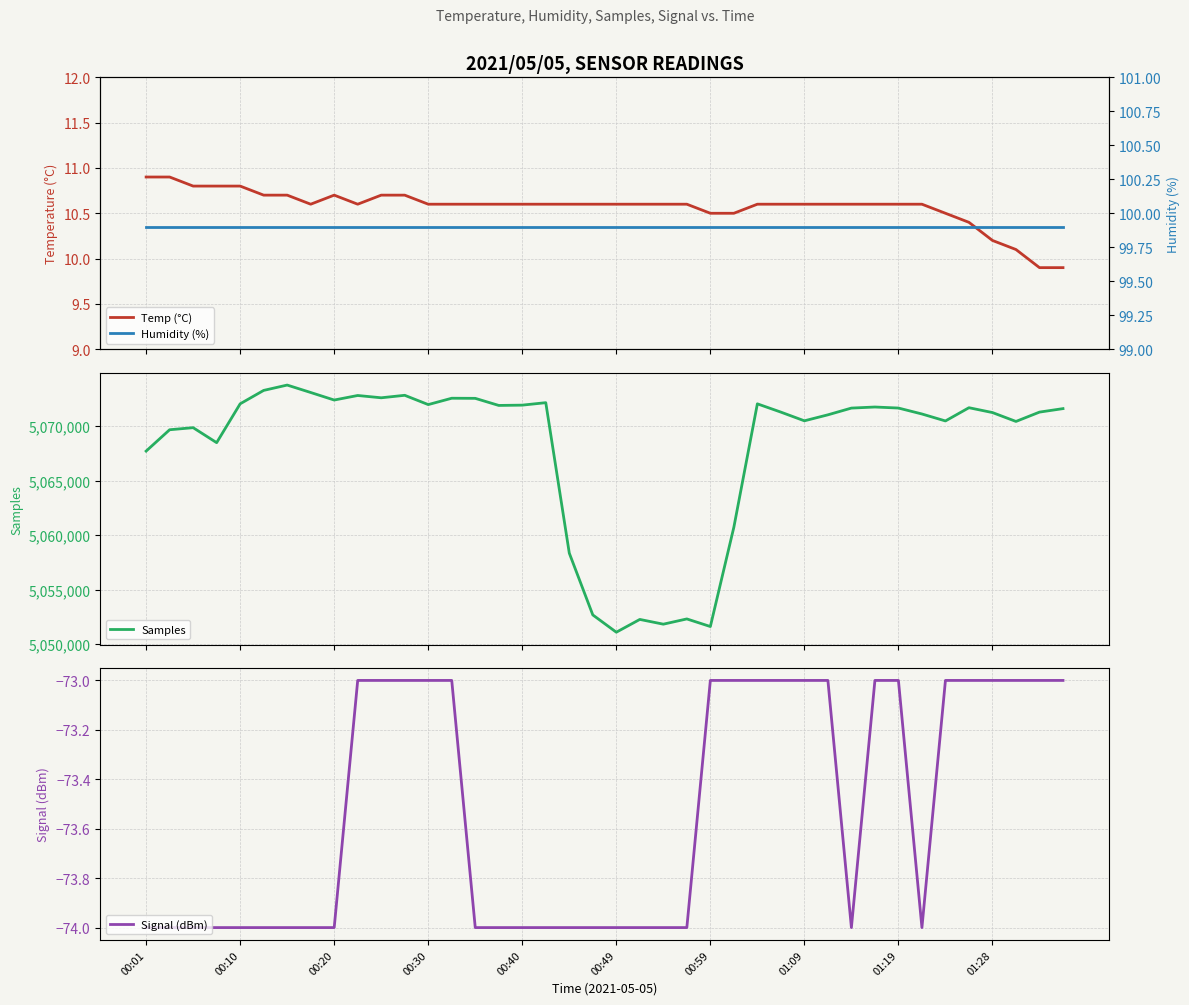

Reading right to left, list all the values displayed in this chart.

Temp (°C): 9.9	9.9	10.1	10.2	10.4	10.5	10.6	10.6	10.6	10.6	10.6	10.6	10.6	10.6	10.5	10.5	10.6	10.6	10.6	10.6	10.6	10.6	10.6	10.6	10.6	10.6	10.6	10.6	10.7	10.7	10.6	10.7	10.6	10.7	10.7	10.8	10.8	10.8	10.9	10.9
Samples: 5071603.0	5071283.0	5070427.0	5071242.0	5071686.0	5070472.0	5071111.0	5071656.0	5071750.0	5071652.0	5071034.0	5070485.0	5071282.0	5072041.0	5060728.0	5051624.0	5052321.0	5051840.0	5052275.0	5051103.0	5052688.0	5058354.0	5072148.0	5071922.0	5071895.0	5072545.0	5072555.0	5071972.0	5072824.0	5072596.0	5072807.0	5072390.0	5073082.0	5073763.0	5073273.0	5072043.0	5068481.0	5069856.0	5069666.0	5067708.0
Signal (dBm): -73.0	-73.0	-73.0	-73.0	-73.0	-73.0	-74.0	-73.0	-73.0	-74.0	-73.0	-73.0	-73.0	-73.0	-73.0	-73.0	-74.0	-74.0	-74.0	-74.0	-74.0	-74.0	-74.0	-74.0	-74.0	-74.0	-73.0	-73.0	-73.0	-73.0	-73.0	-74.0	-74.0	-74.0	-74.0	-74.0	-74.0	-74.0	-74.0	-74.0
Humidity (%): 99.9	99.9	99.9	99.9	99.9	99.9	99.9	99.9	99.9	99.9	99.9	99.9	99.9	99.9	99.9	99.9	99.9	99.9	99.9	99.9	99.9	99.9	99.9	99.9	99.9	99.9	99.9	99.9	99.9	99.9	99.9	99.9	99.9	99.9	99.9	99.9	99.9	99.9	99.9	99.9